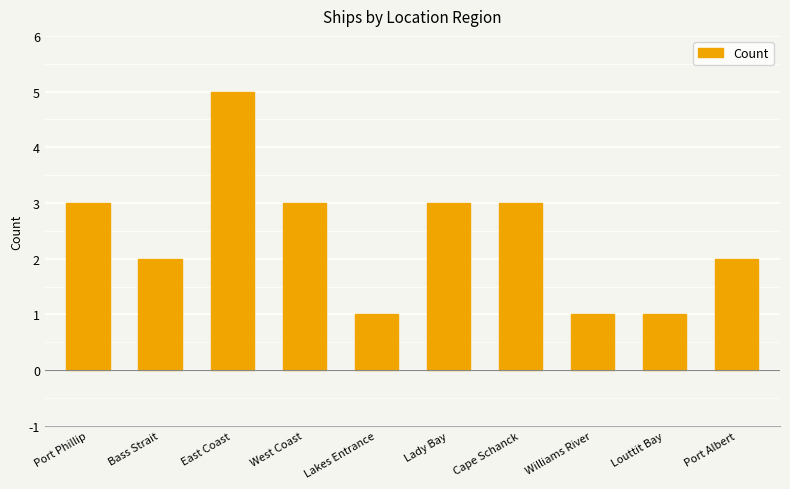

What is the average value?

2